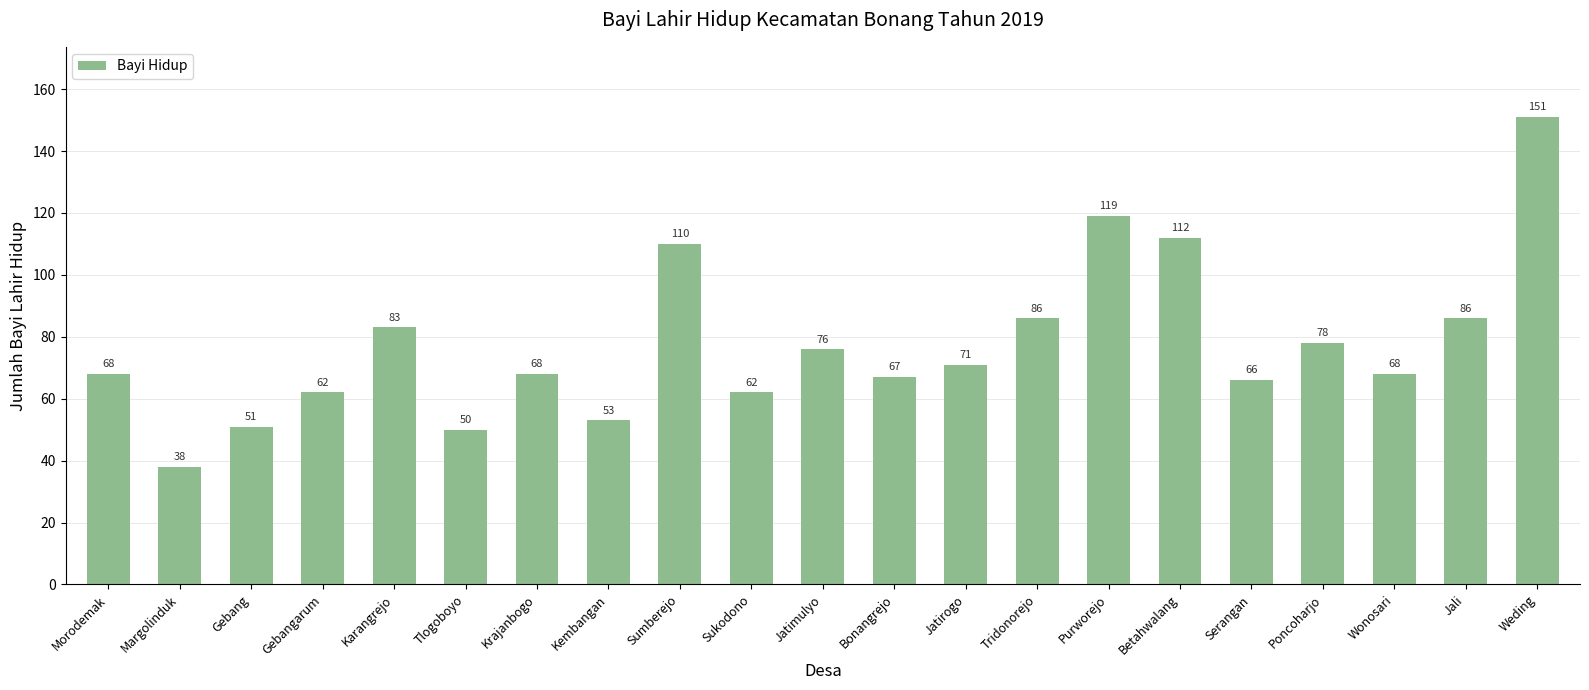

Which label corresponds to the smallest value in the chart?

Margolinduk